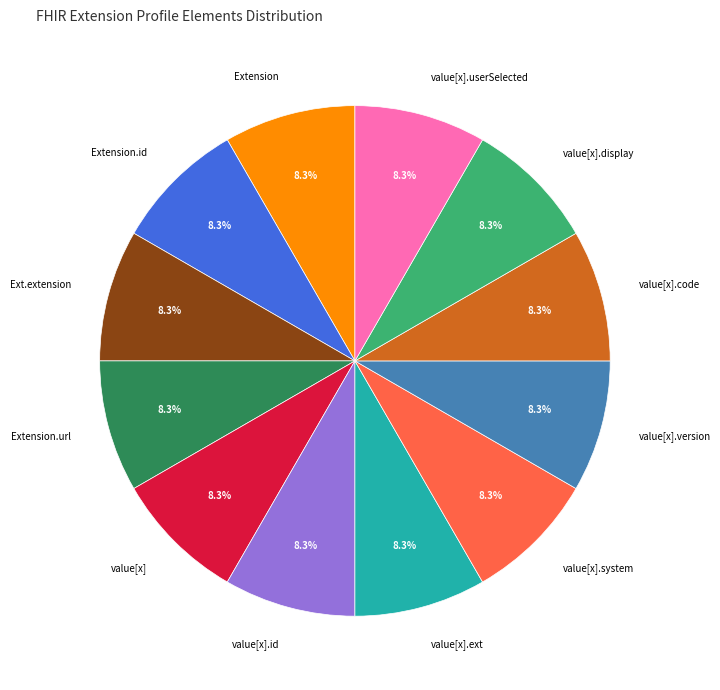

Is there a majority slice in this chart?

No